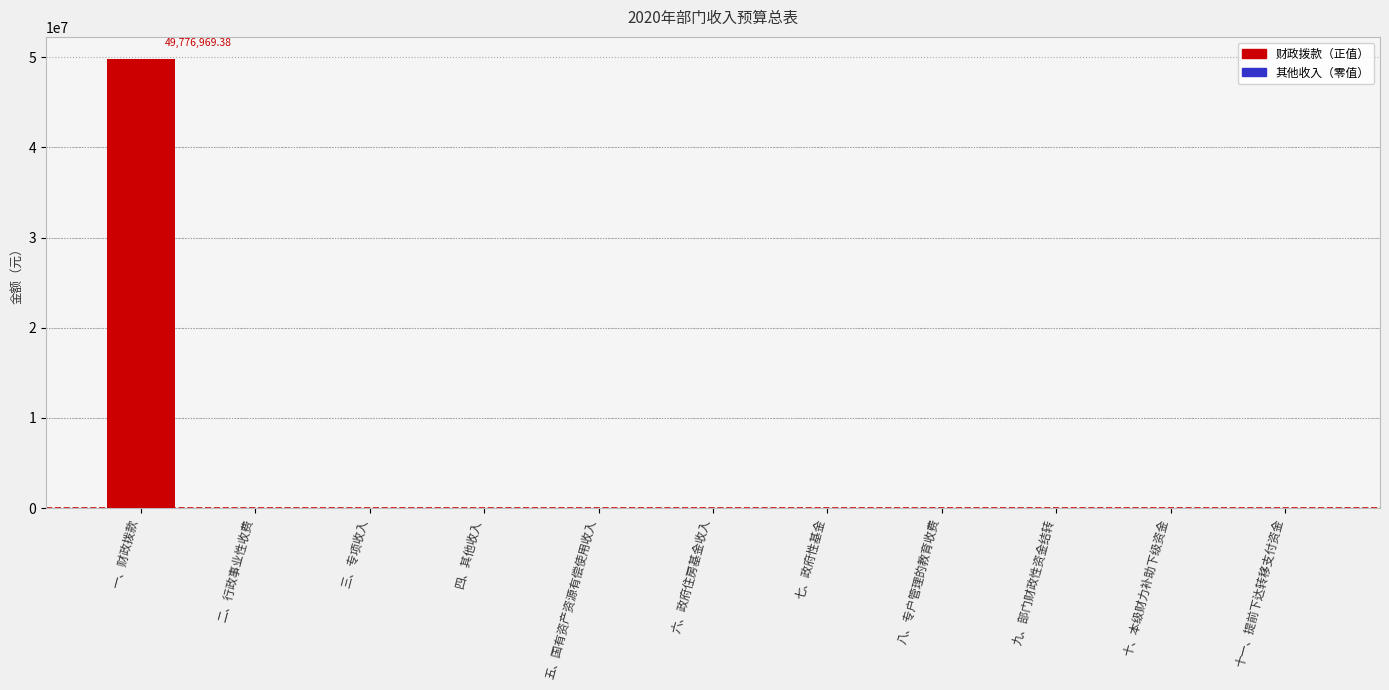

Reading right to left, extract all data points from this chart.

十一、提前下达转移支付资金=0.0	十、本级财力补助下级资金=0.0	九、部门财政性资金结转=0.0	八、专户管理的教育收费=0.0	七、政府性基金=0.0	六、政府住房基金收入=0.0	五、国有资产资源有偿使用收入=0.0	四、其他收入=0.0	三、专项收入=0.0	二、行政事业性收费=0.0	一、财政拨款=49776969.4